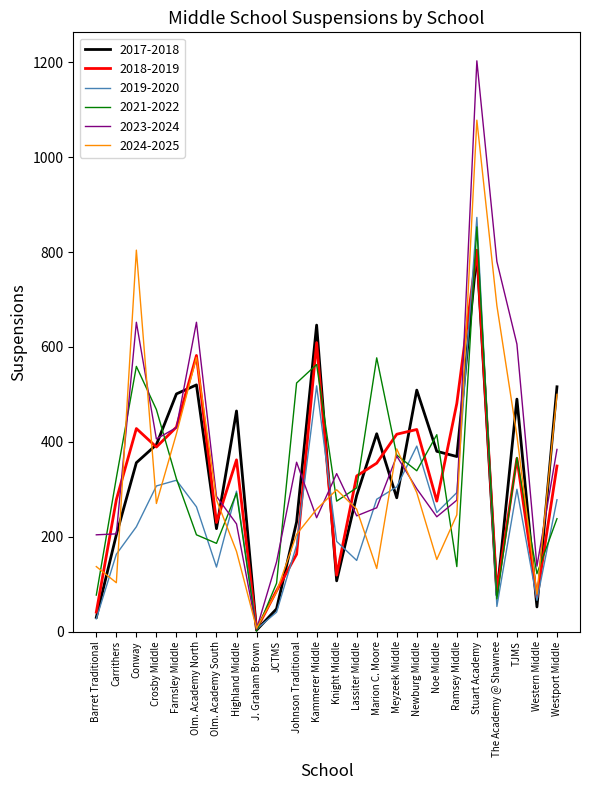

Is it true that 2017-2018 equals 3 at J. Graham Brown?

True